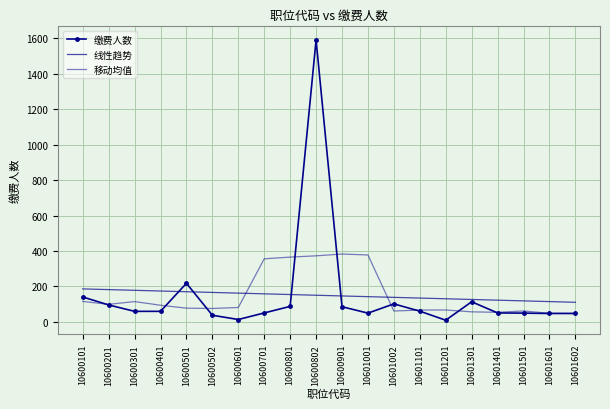

True or false: 线性趋势 and 移动均值 cross at least once.

True